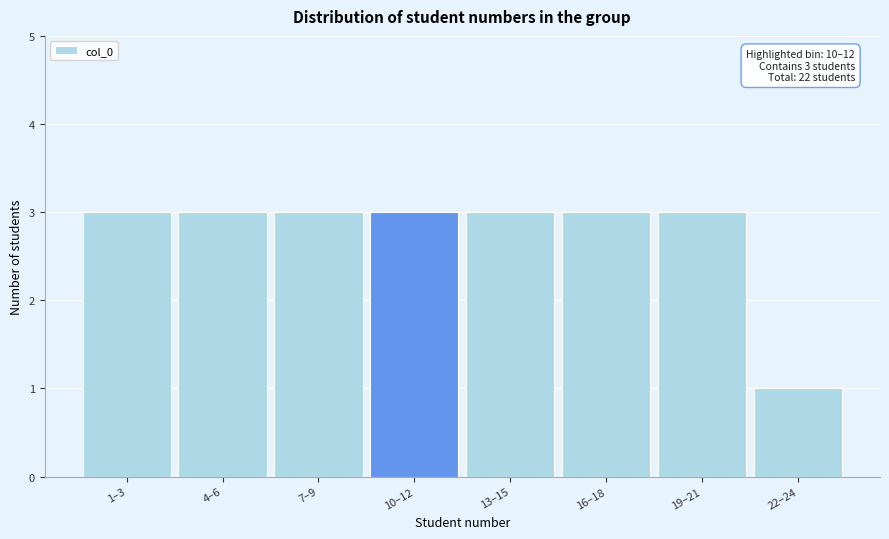

Reading left to right, transcribe all the data shown in this chart.

1–3=3	4–6=3	7–9=3	10–12=3	13–15=3	16–18=3	19–21=3	22–24=1